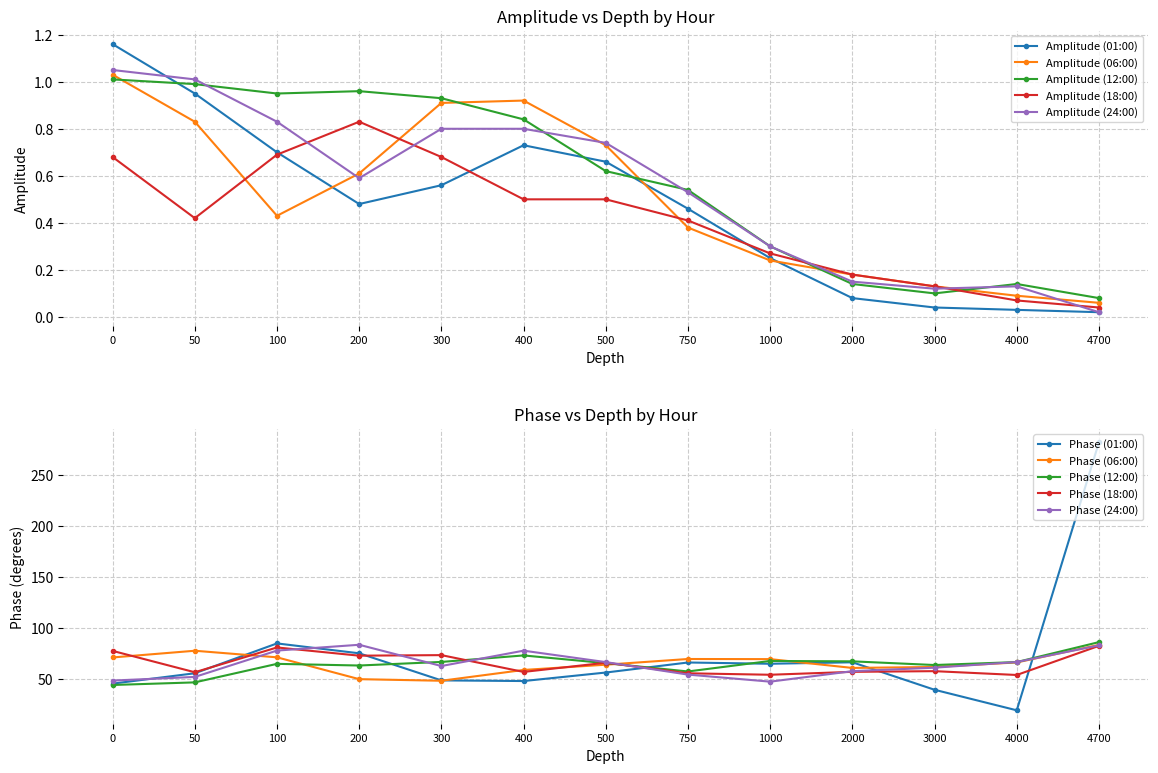

Is the value of Amplitude (18:00) at 4000 greater than the value of Amplitude (06:00) at 400?

No